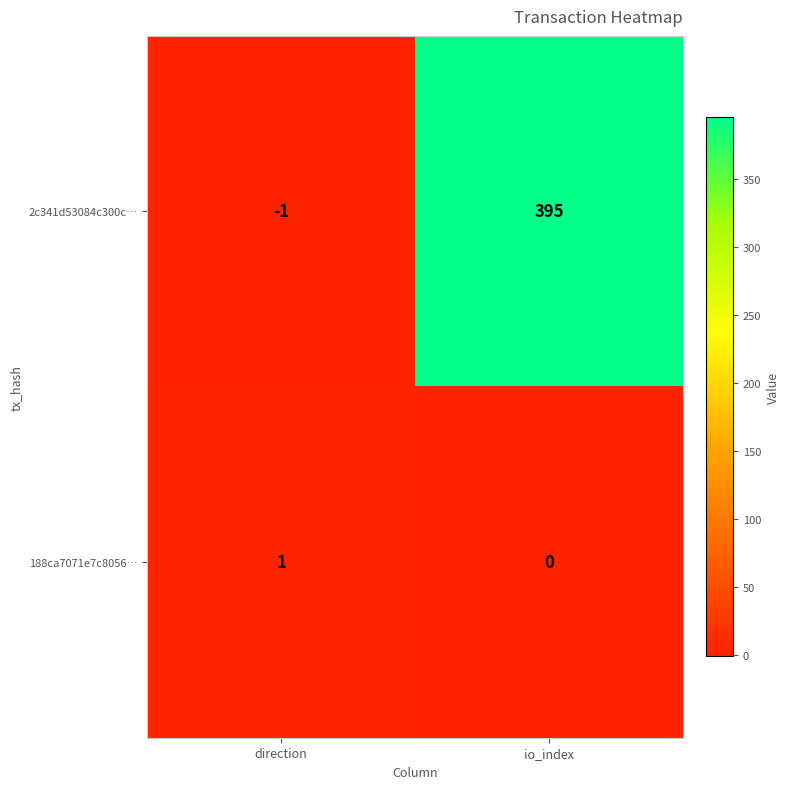

What is the average value of the 2c341d53084c300c… series?

197